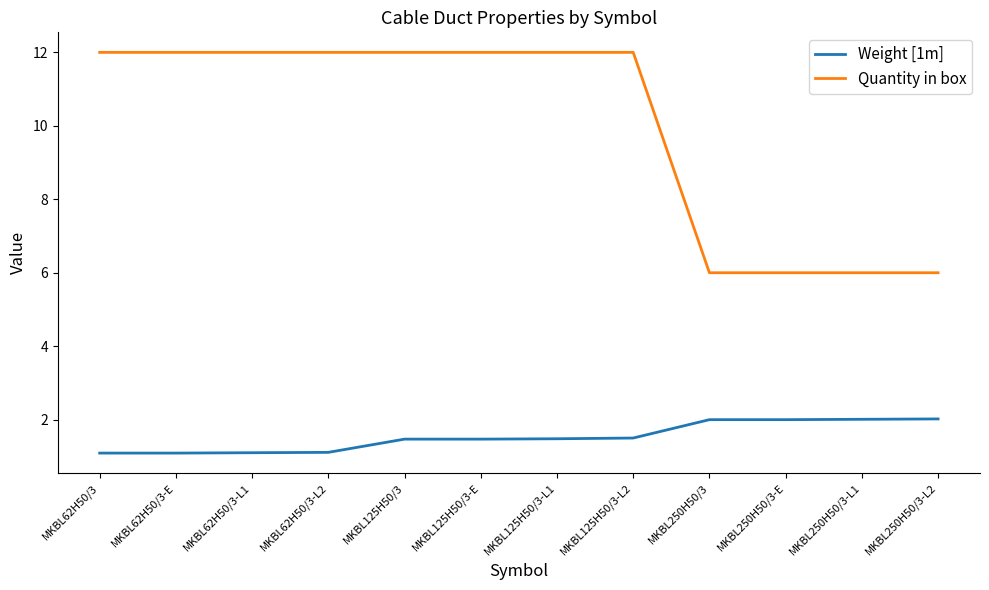

Is it true that Quantity in box equals 17.6 at MKBL125H50/3-L1?

False